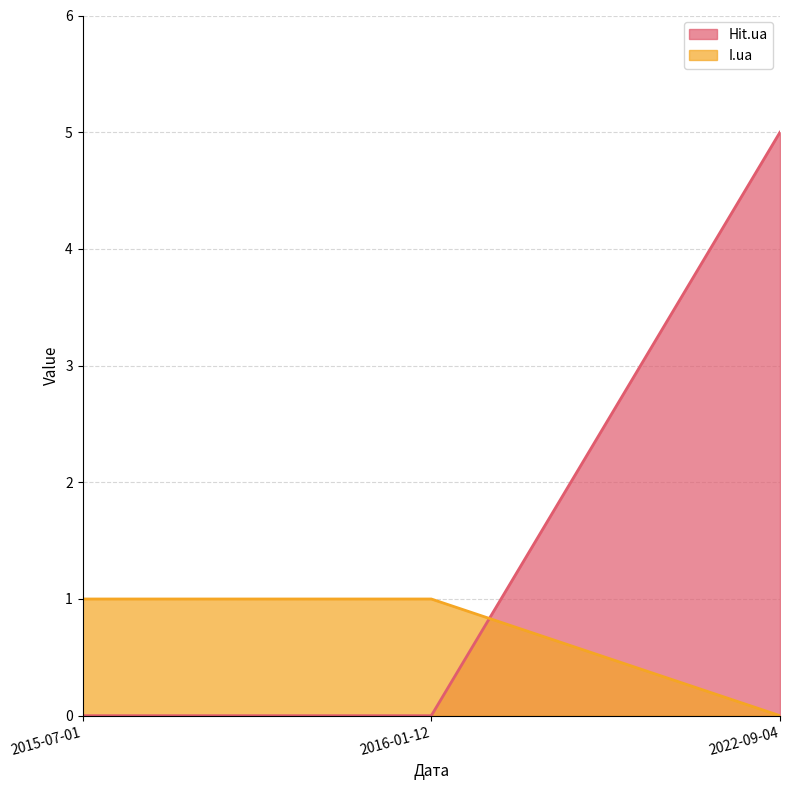

List the series in order of their overall mean, lowest first.

I.ua, Hit.ua